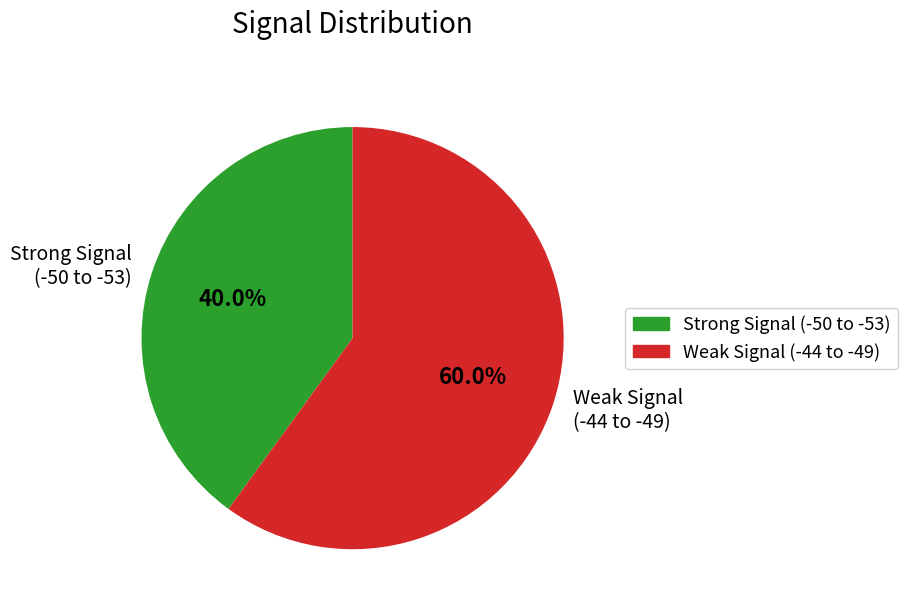

Approximately how many times larger is the value at Weak Signal (-44 to -49) compared to Strong Signal (-50 to -53)?

1.5